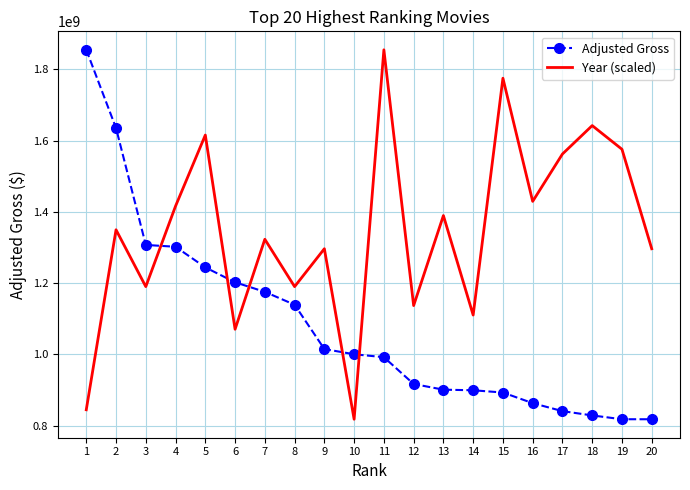

What is the sum of all Year (scaled) values?

26890463046.2